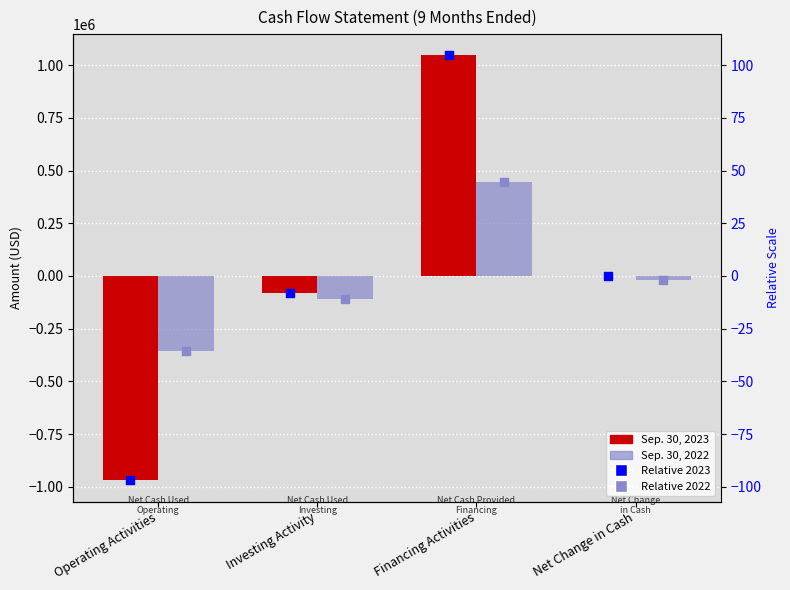

Which series reaches the minimum Y coordinate?

Sep. 30, 2023